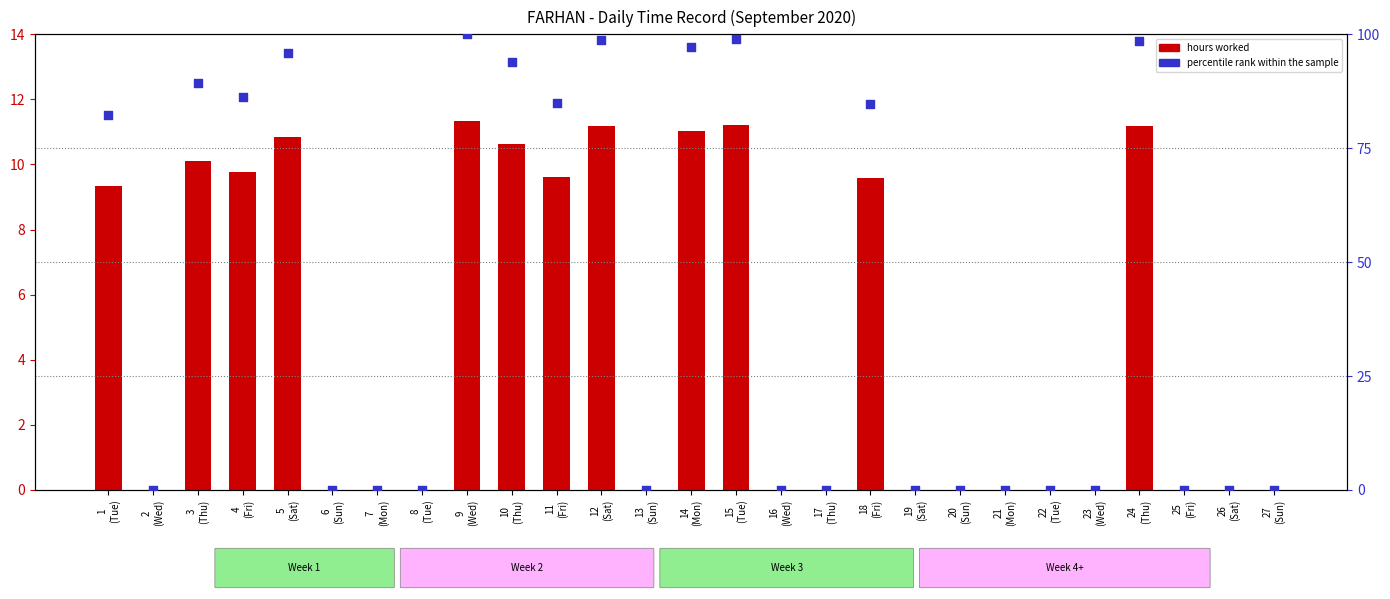

What is the total value across all series at 10
(Thu)?

104.5